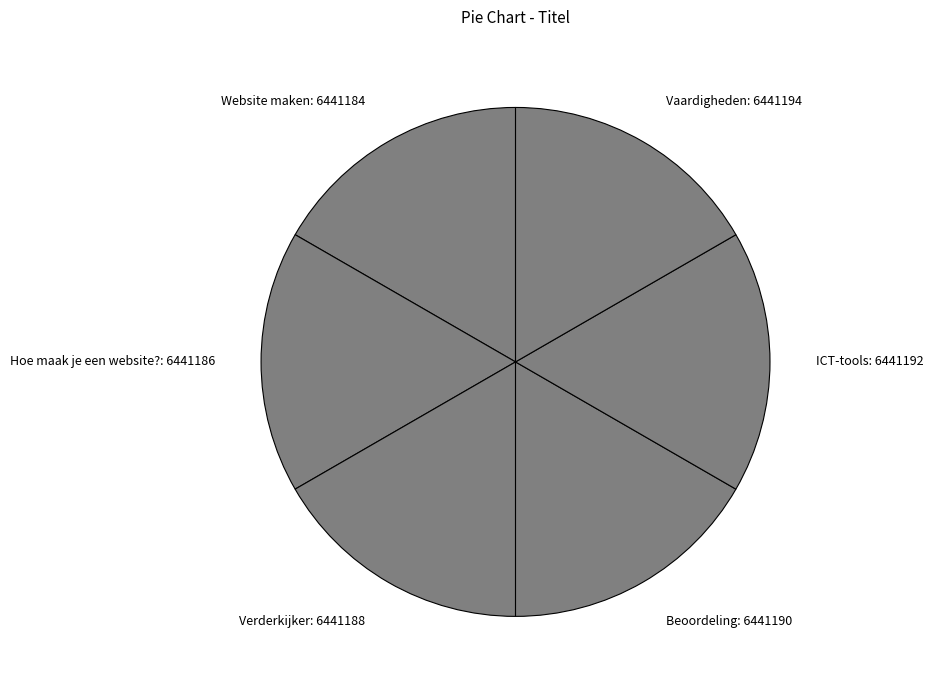

Is it true that Hoe maak je een website? is 26% of the pie?

False